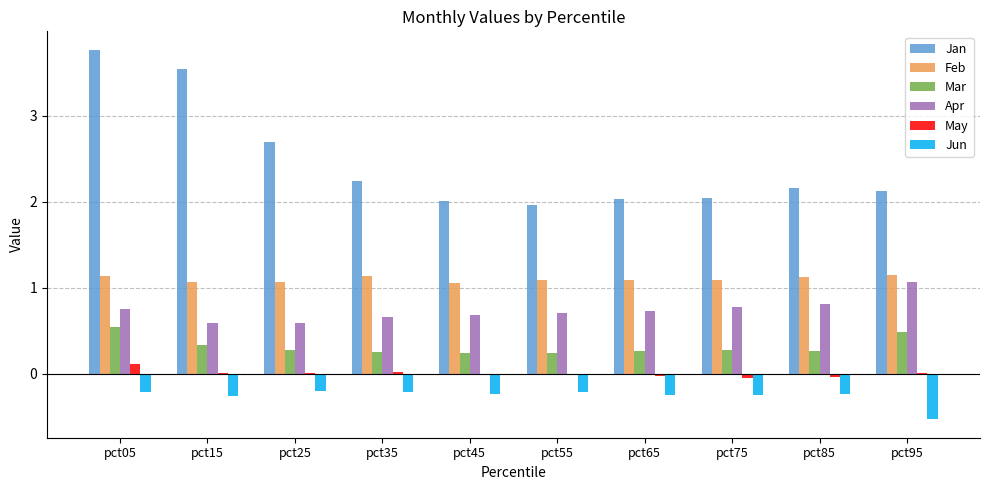

What is the sum of all Apr values?

7.4